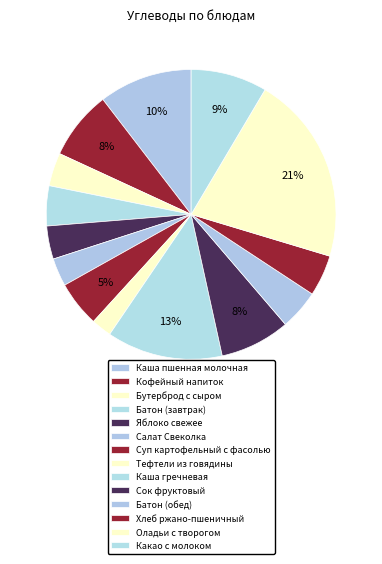

What is the largest slice in the pie chart?

Оладьи с творогом